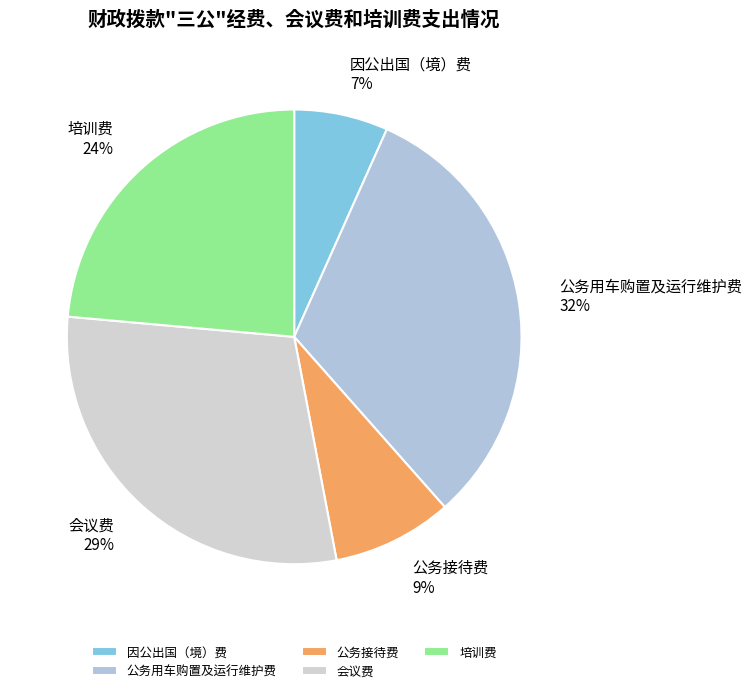

To the nearest percent, what is the average slice percentage?

20%